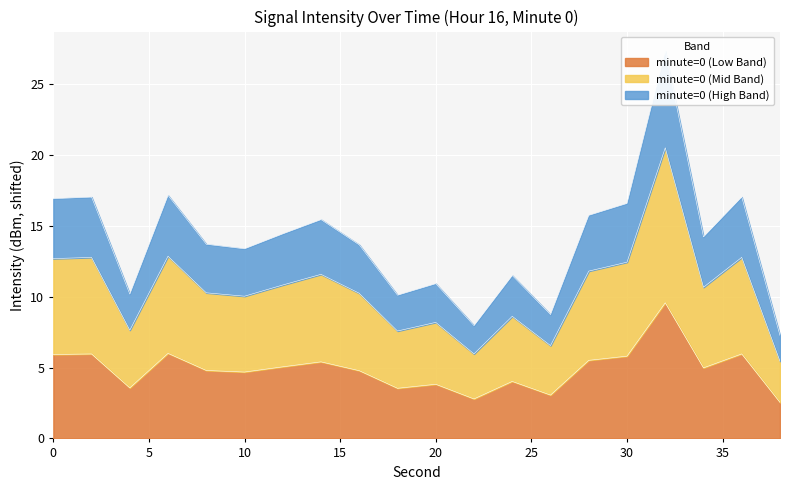

Reading left to right, what are all the values shown in this chart?

5.9	6.0	3.6	6.0	4.8	4.7	5.1	5.4	4.8	3.5	3.8	2.8	4.0	3.1	5.5	5.8	9.6	5.0	6.0	2.5